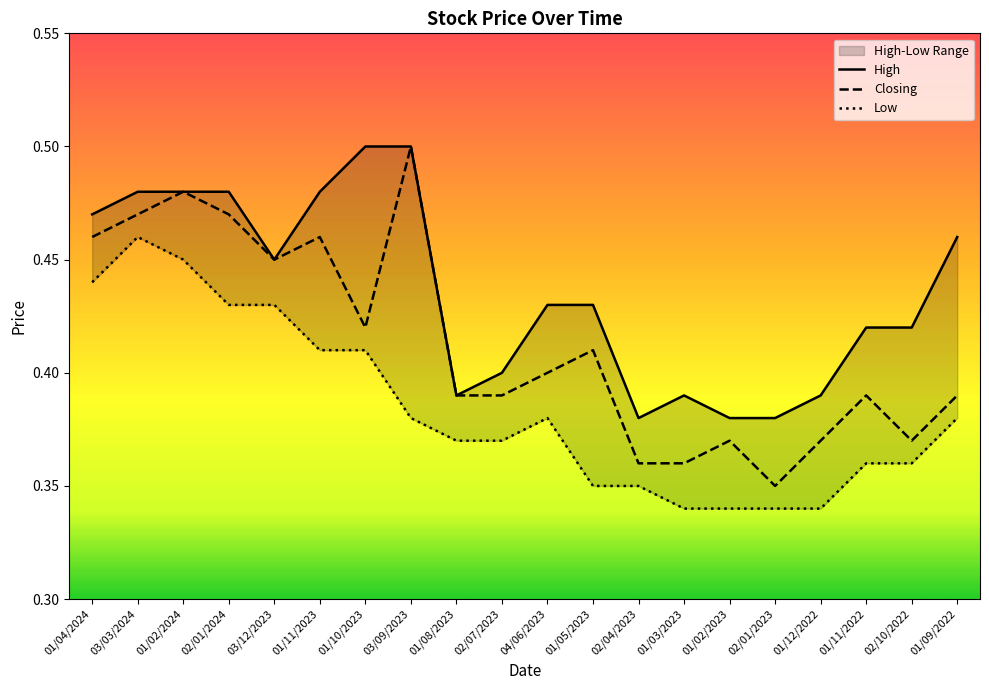

How many lines are shown in the chart?

3